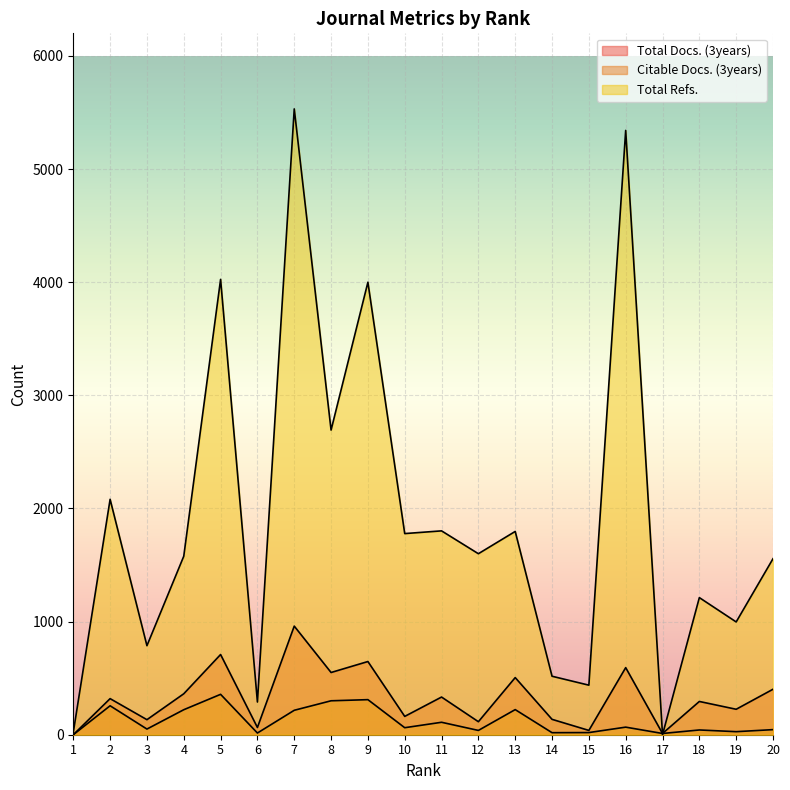

Which series ends up on top after the final intersection of Total Docs. (3years) and Total Refs.?

Total Refs.